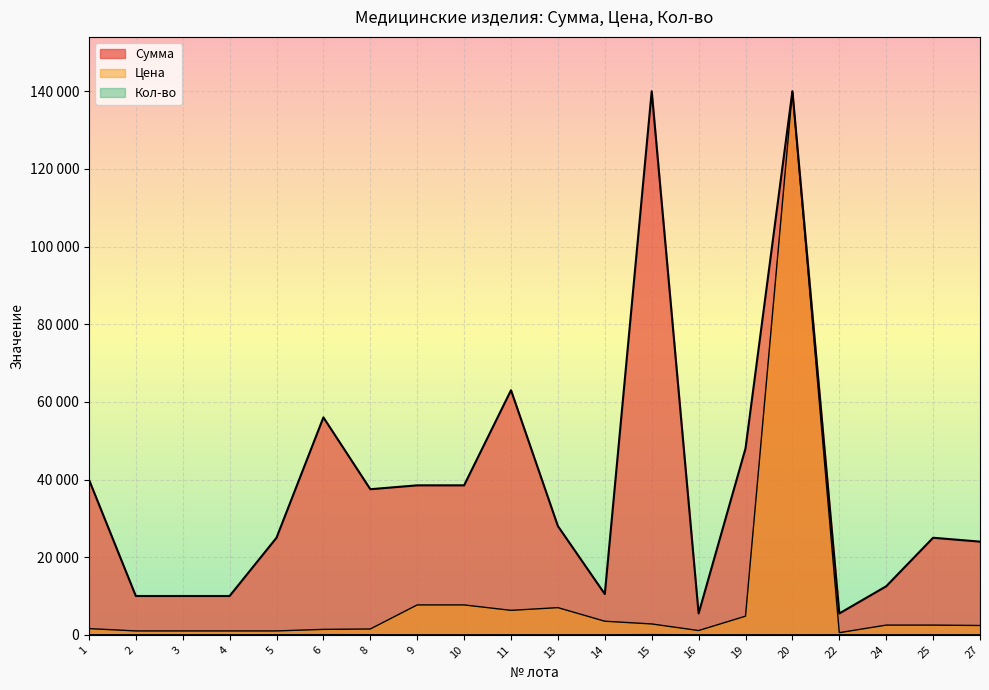

True or false: Кол-во has a value of 50 at 15.

True